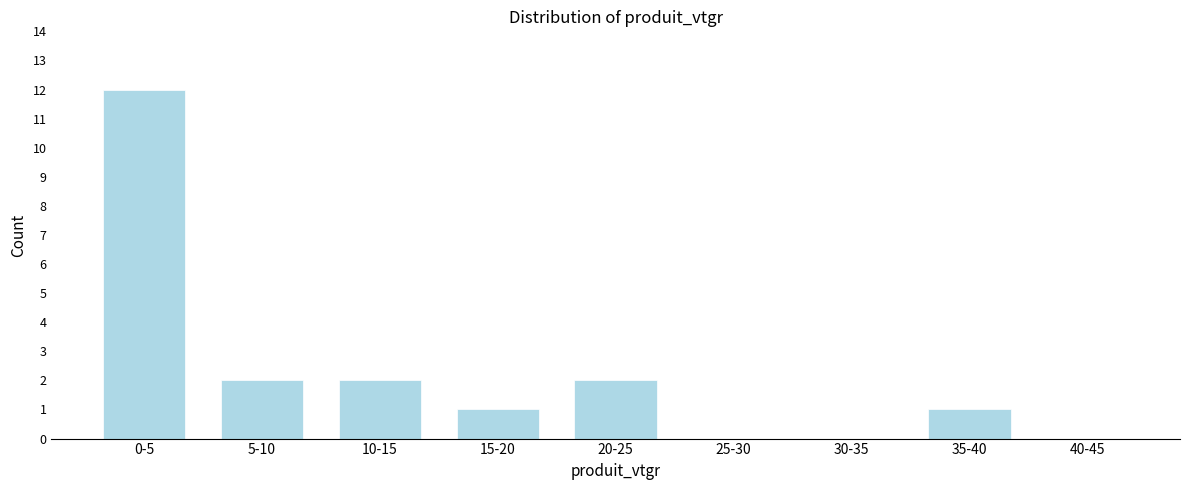

Reading right to left, list all the values displayed in this chart.

40-45=0	35-40=1	30-35=0	25-30=0	20-25=2	15-20=1	10-15=2	5-10=2	0-5=12